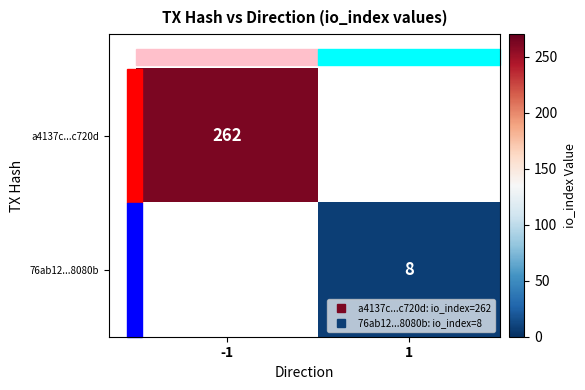

Rank the series by their average value, from highest to lowest.

a4137c...c720d, 76ab12...8080b